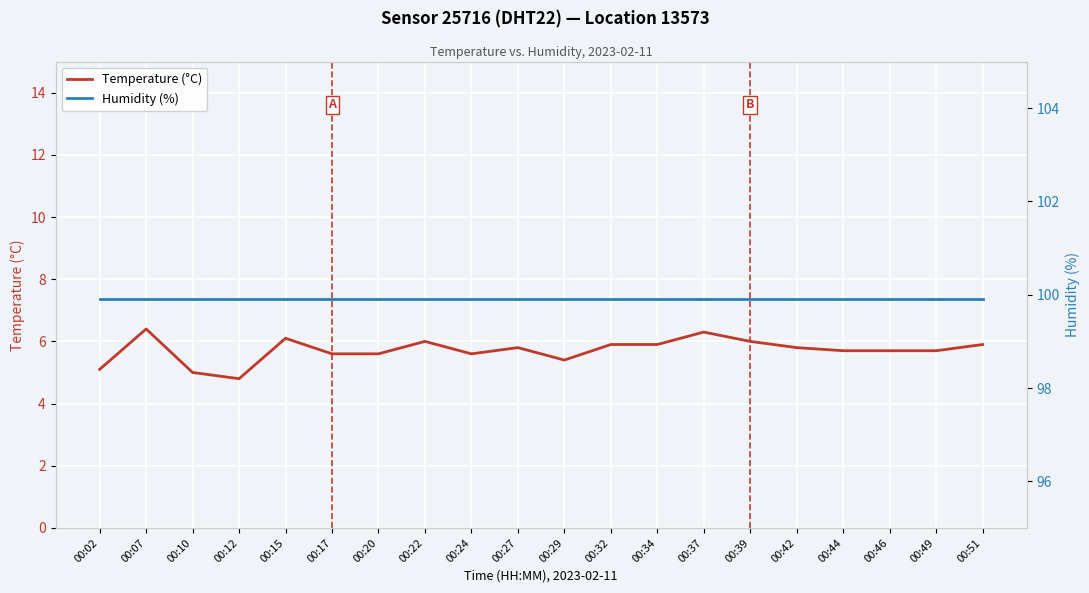

True or false: Humidity (%) has a value of 99.9 at 00:12.

True